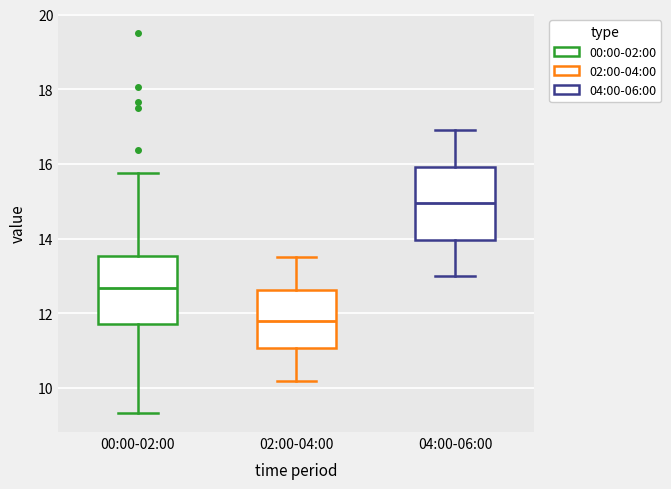

Which box's median line is the lowest?

02:00-04:00